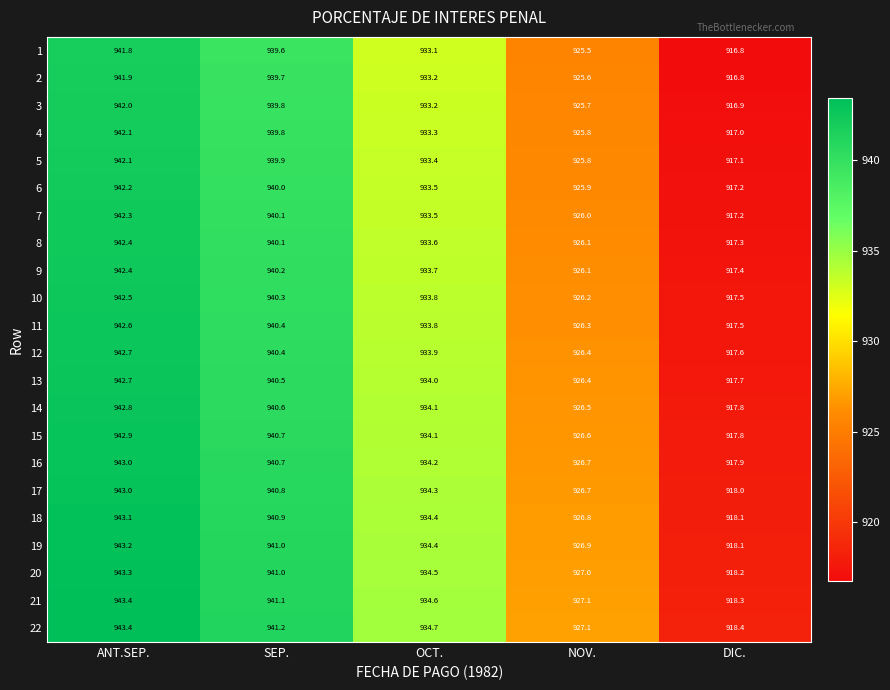

What value does the 21 series have at SEP.?

941.1